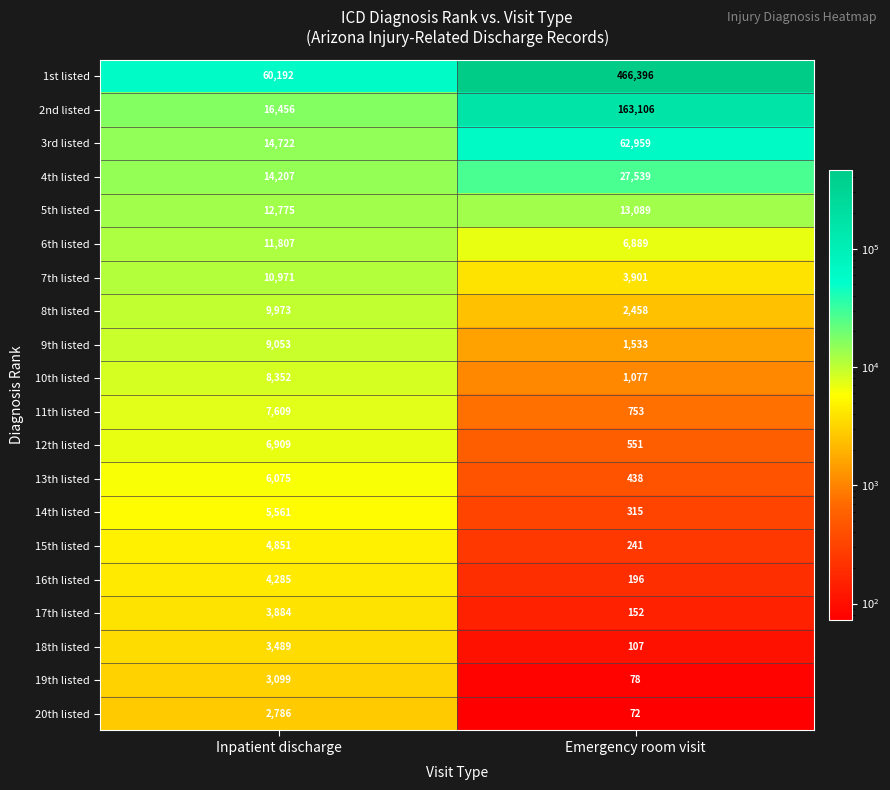

Which label corresponds to the smallest value in the chart?

Emergency room visit